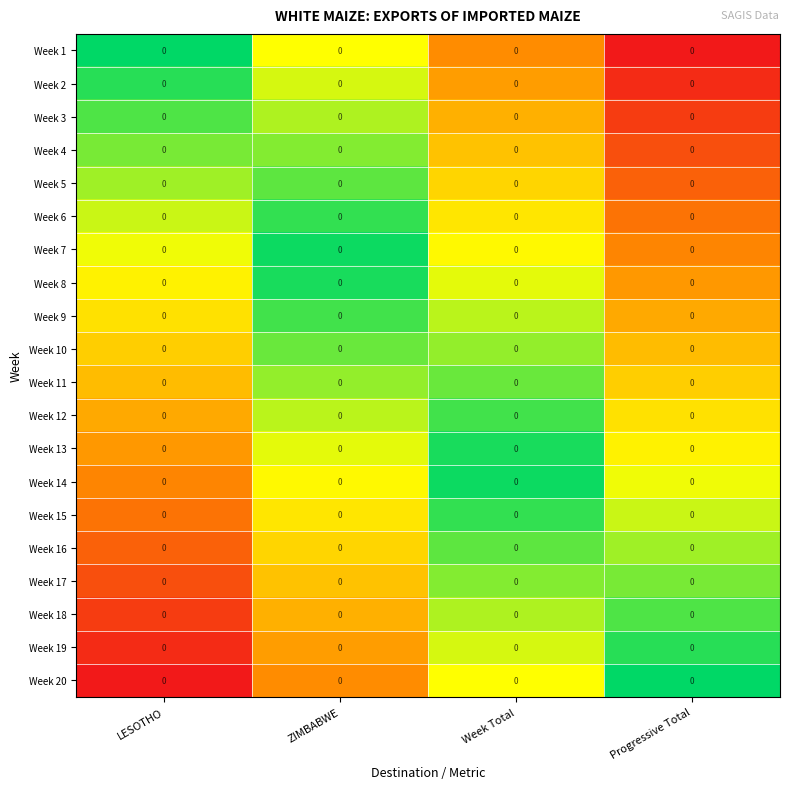

What is the maximum value shown in the chart?

1.0